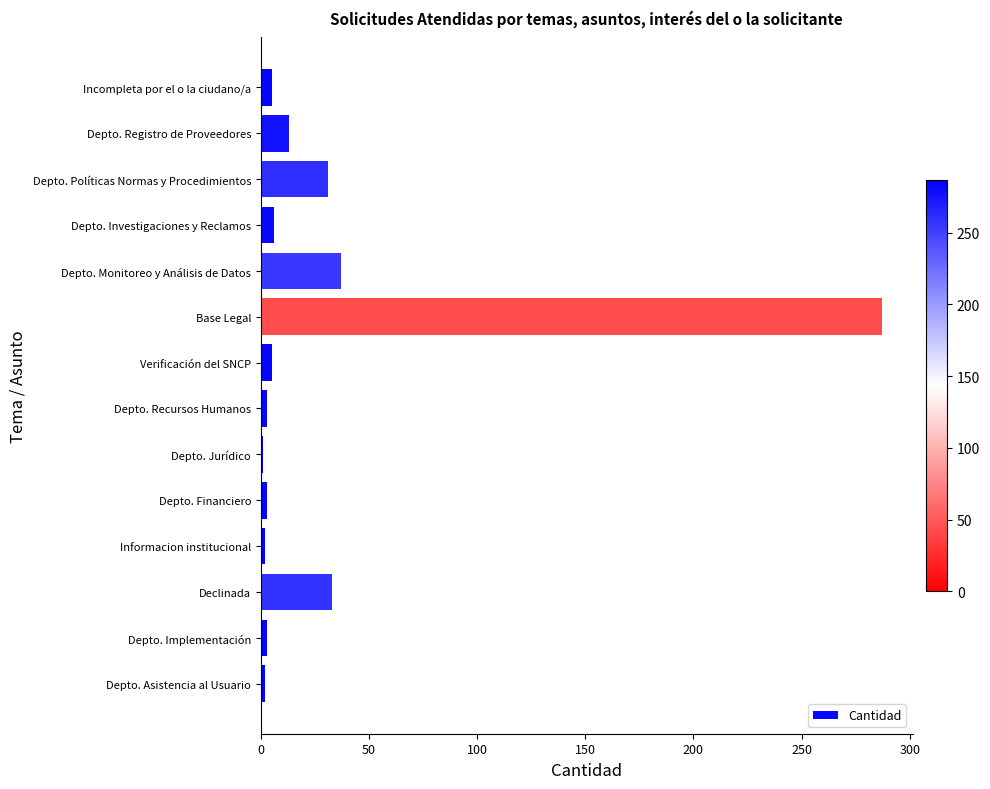

The chart shows a value of 64 at Depto. Monitoreo y Análisis de Datos. True or false?

False